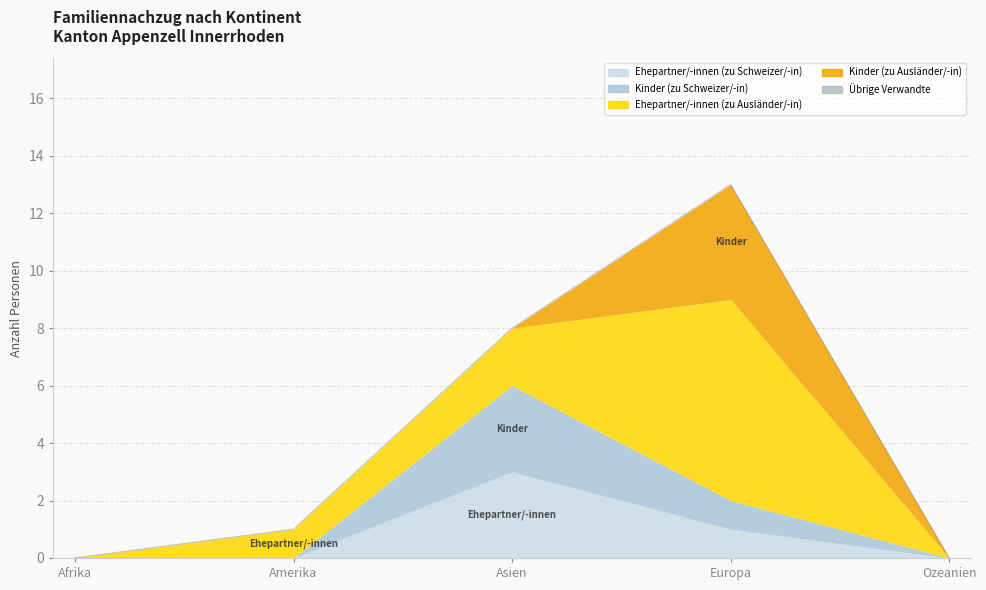

Which series has the largest total across all categories?

Ehepartner/-innen (zu Ausländer/-in)